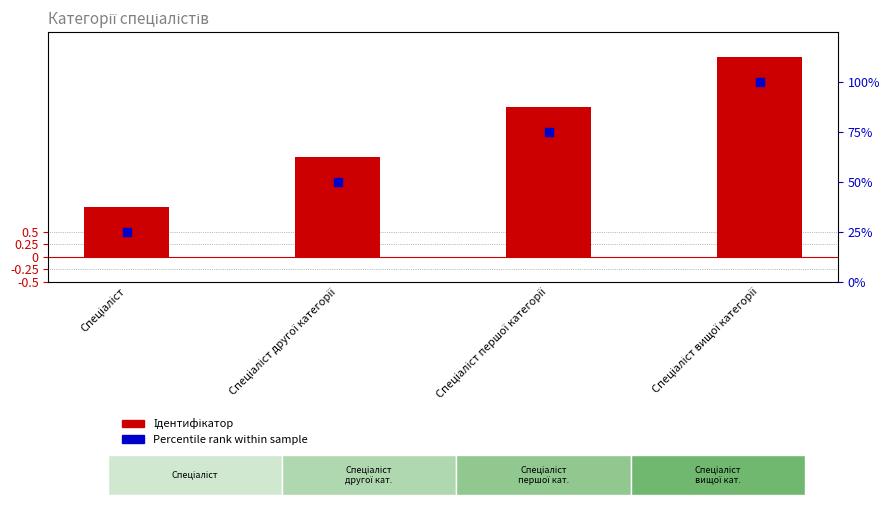

Is the value of Percentile rank at Спеціаліст другої категорії greater than the value of Ідентифікатор at Спеціаліст першої категорії?

Yes